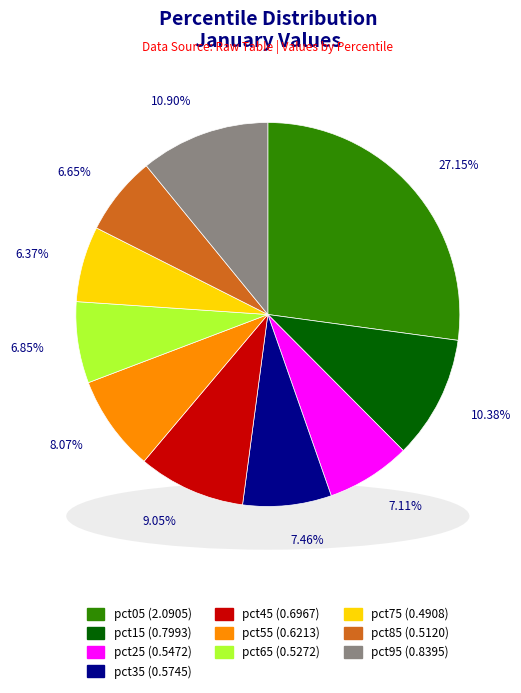

Count the number of slices in the pie.

10